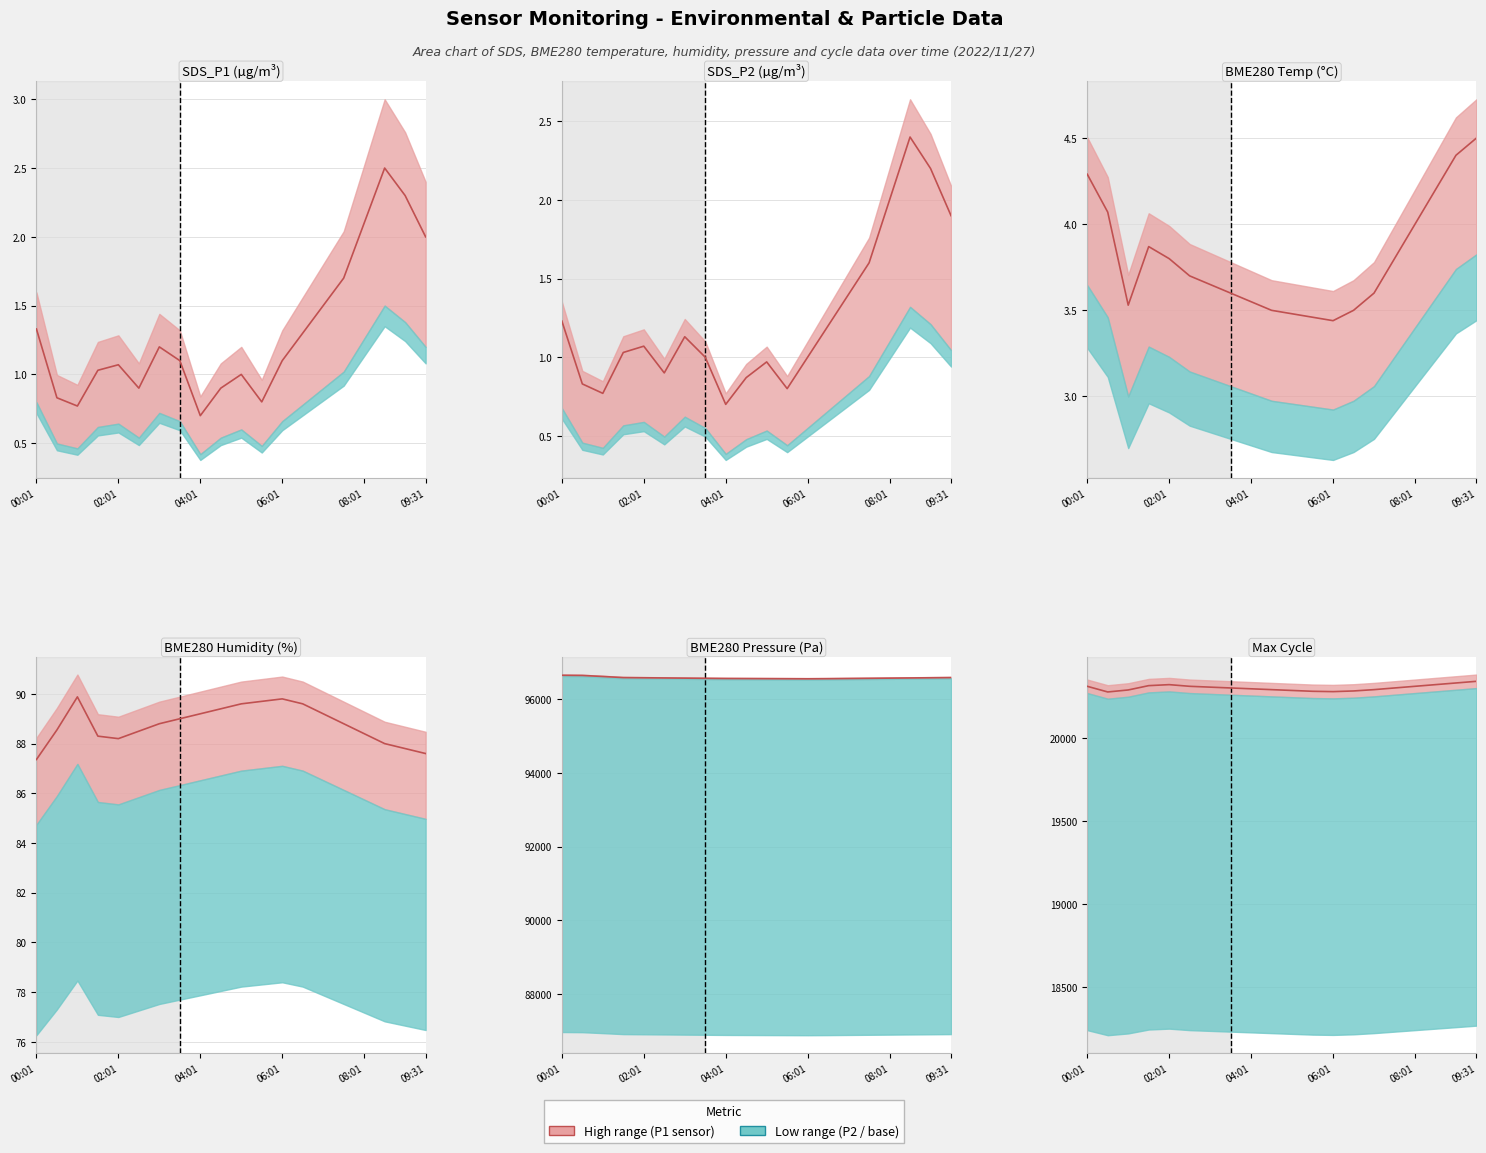

True or false: there are more than 0 points higher than both neighbors.

True